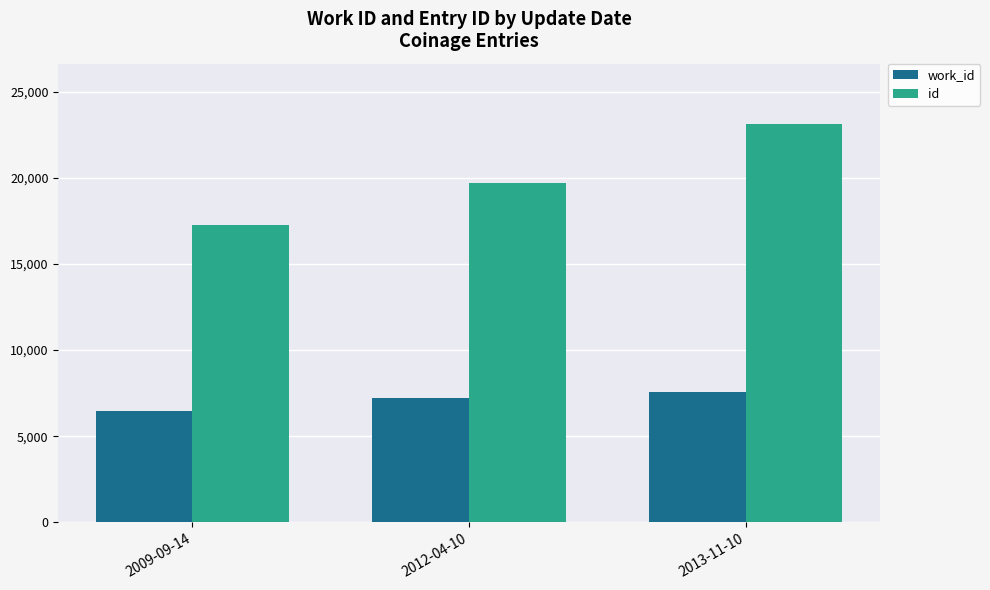

What is the value of the id bar at the 2nd from the left?

19674